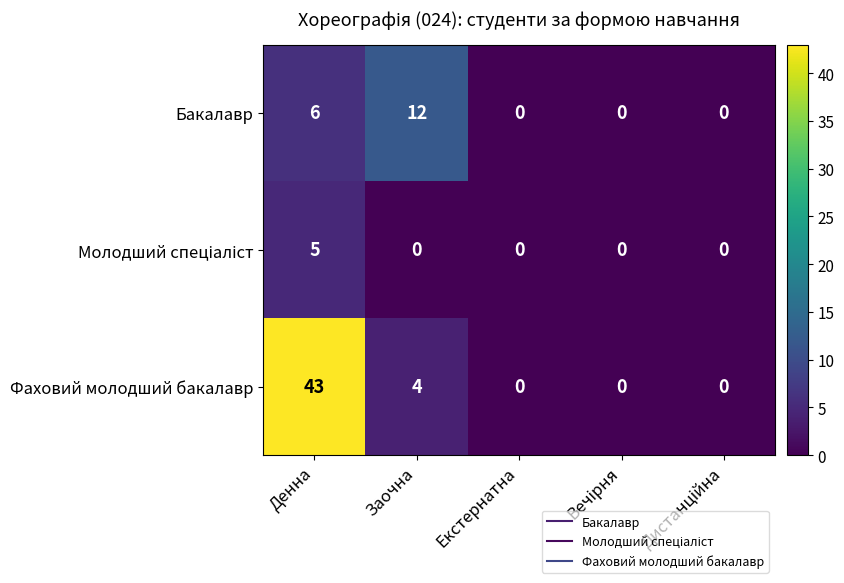

How many distinct data groups are displayed?

3